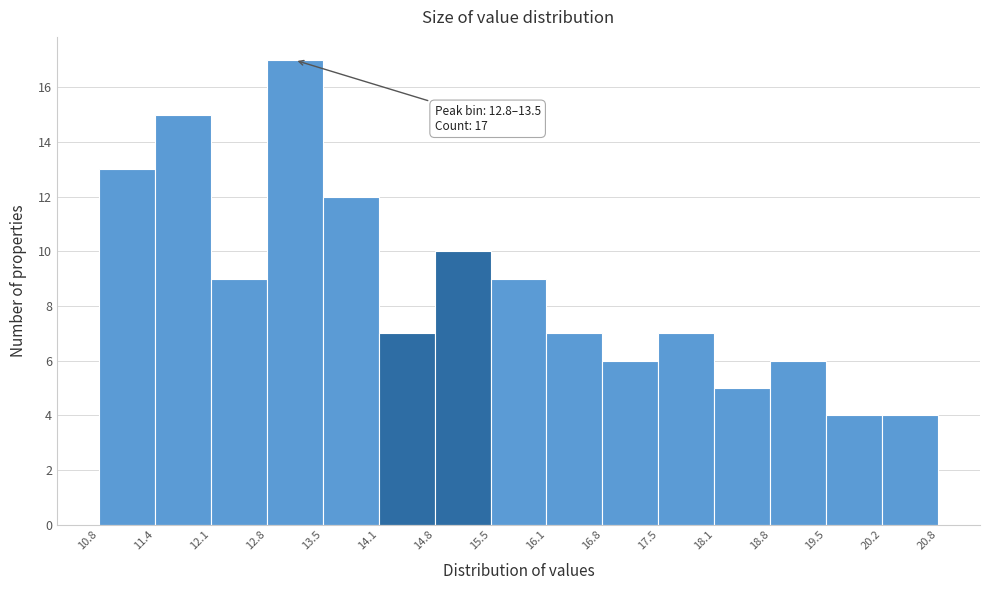

Which range on the x-axis has the tallest bar?

12.8 to 13.5